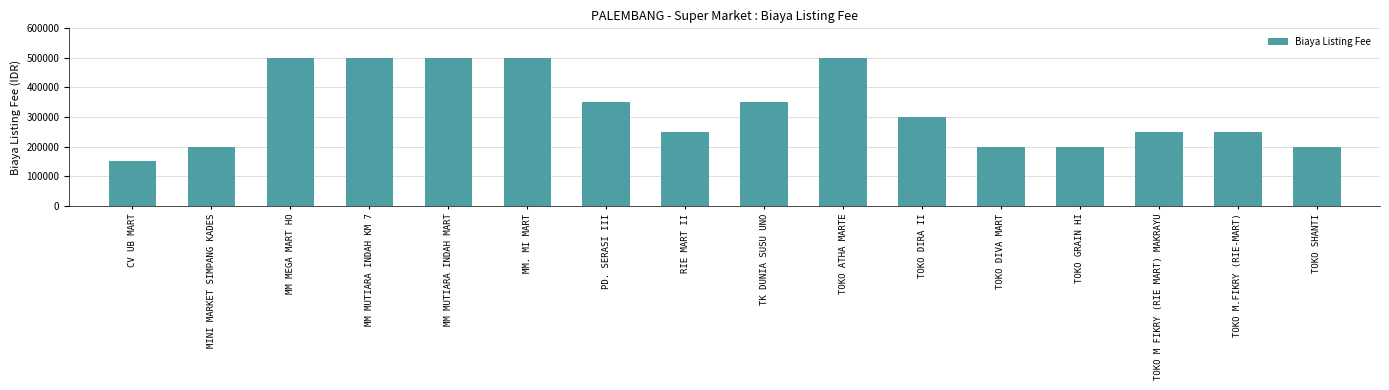

What is the value of the 2nd bar from the left?

200000